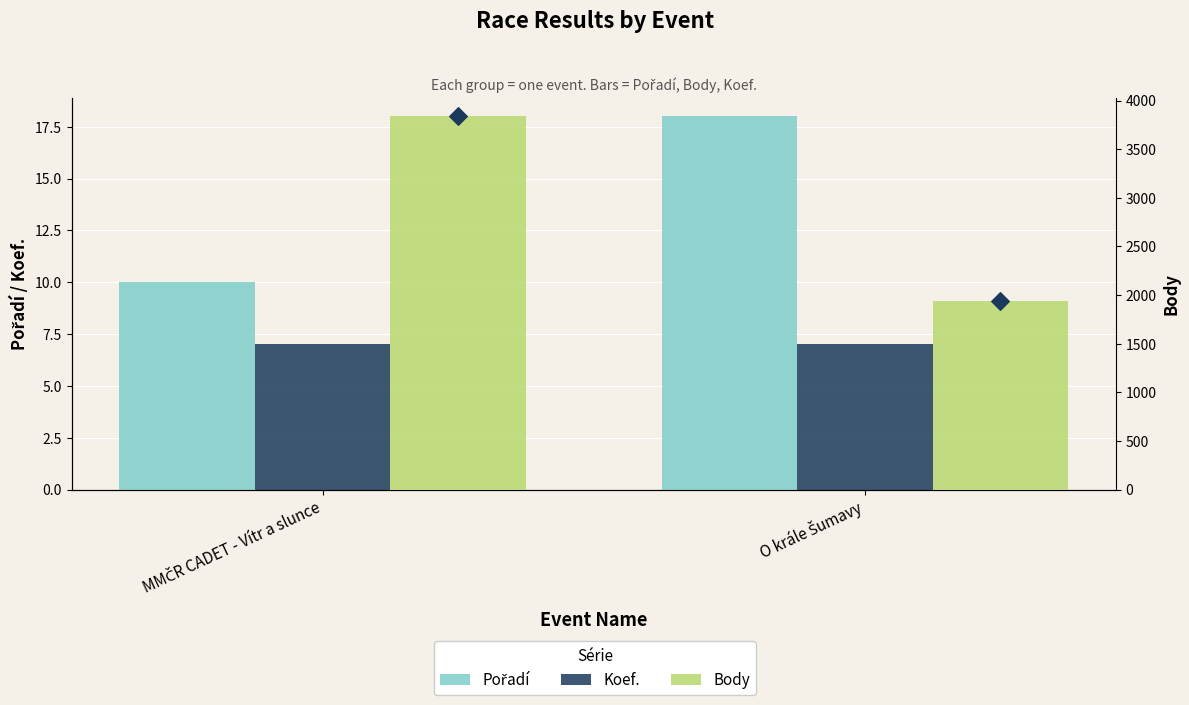

Is the value of Body at O krále Šumavy greater than the value of Pořadí at MMČR CADET - Vítr a slunce?

Yes